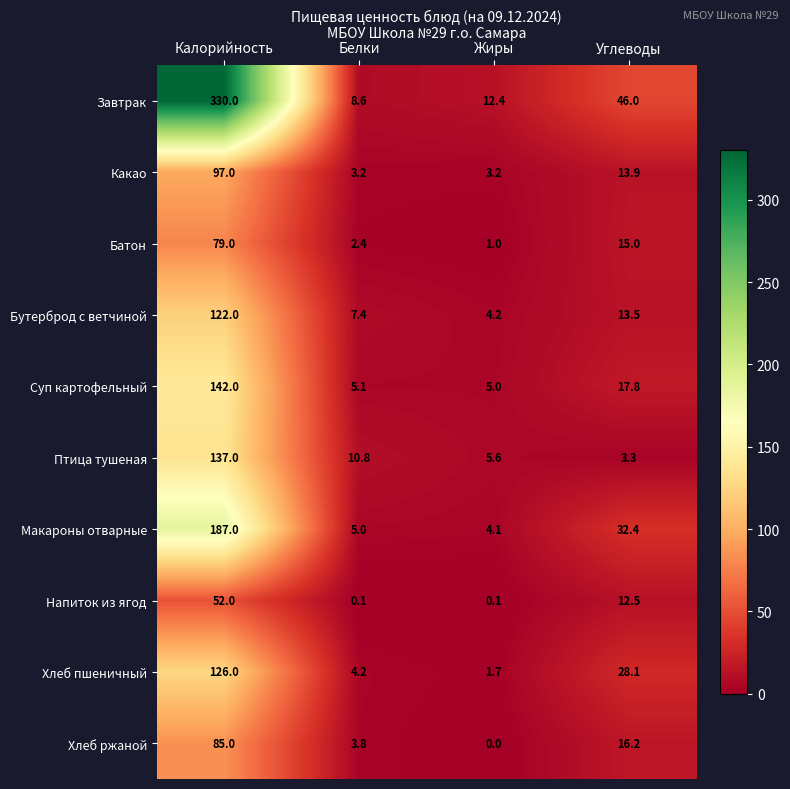

Is it true that Какао equals 5.0 at Белки?

False